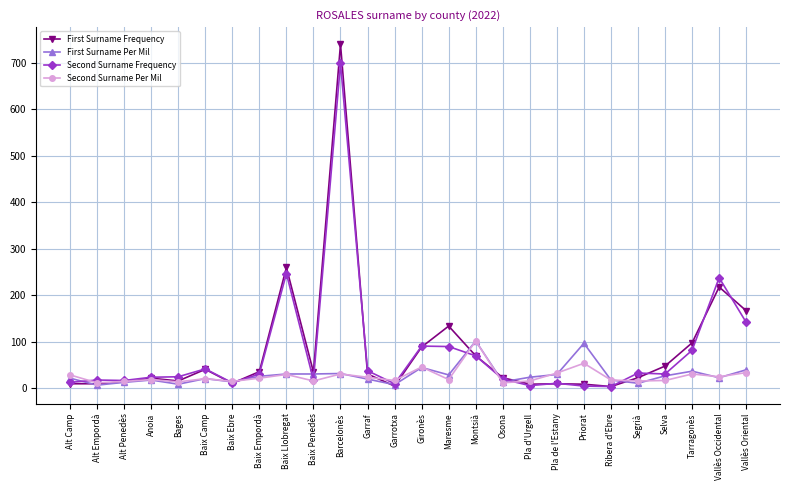

At how many categories does at least one series exceed 335?

1